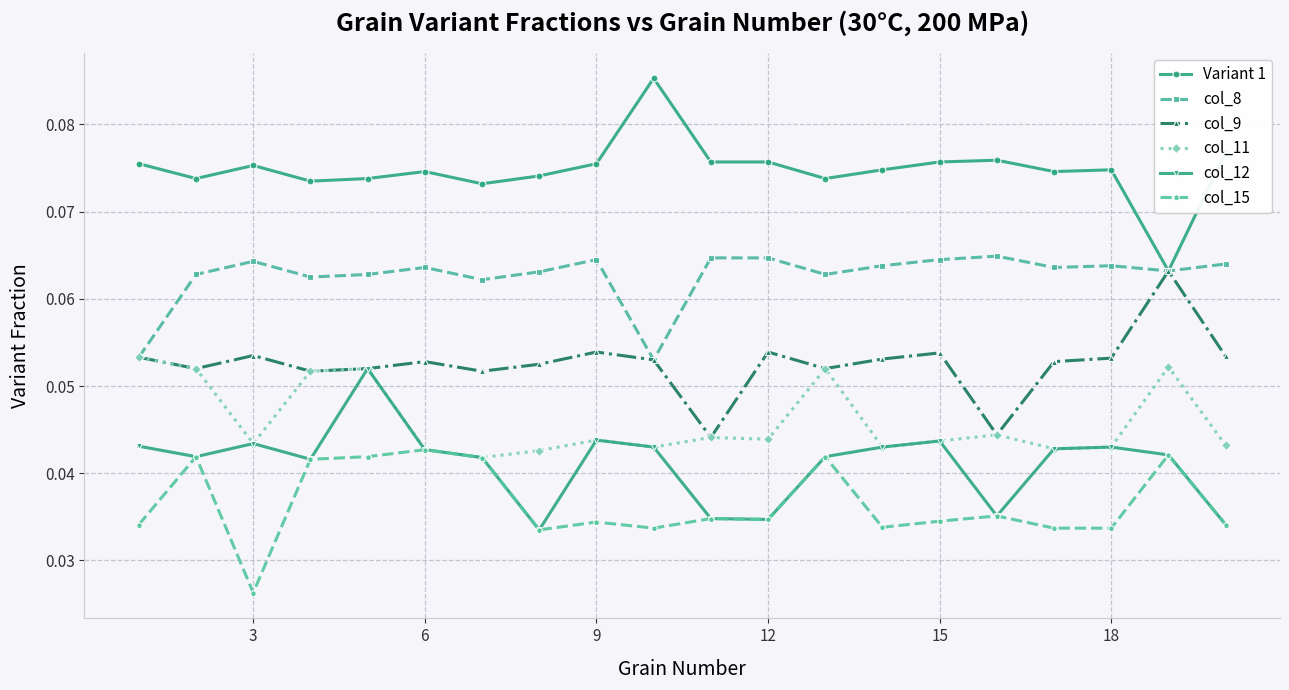

What are all the series names shown in the legend?

Variant 1, col_8, col_9, col_11, col_12, col_15